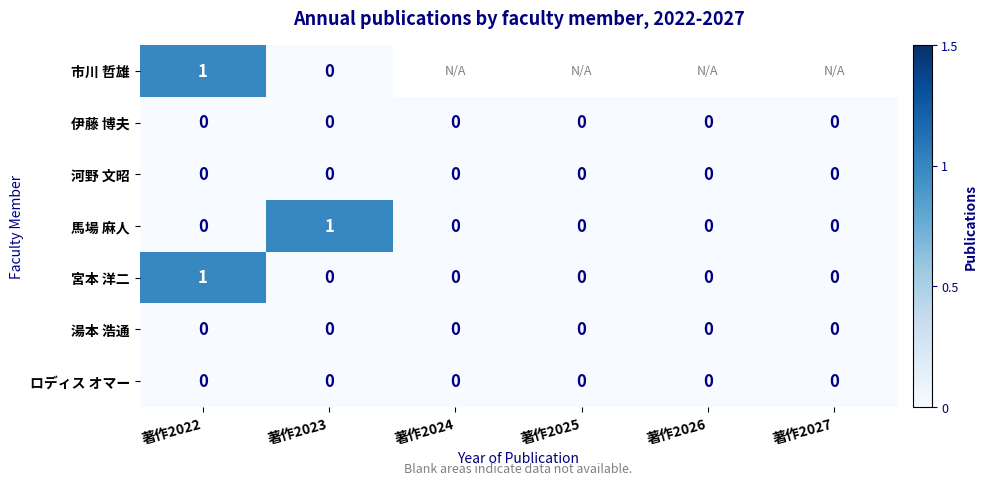

True or false: 湯本 浩通 has a value of 0 at 著作2027.

True